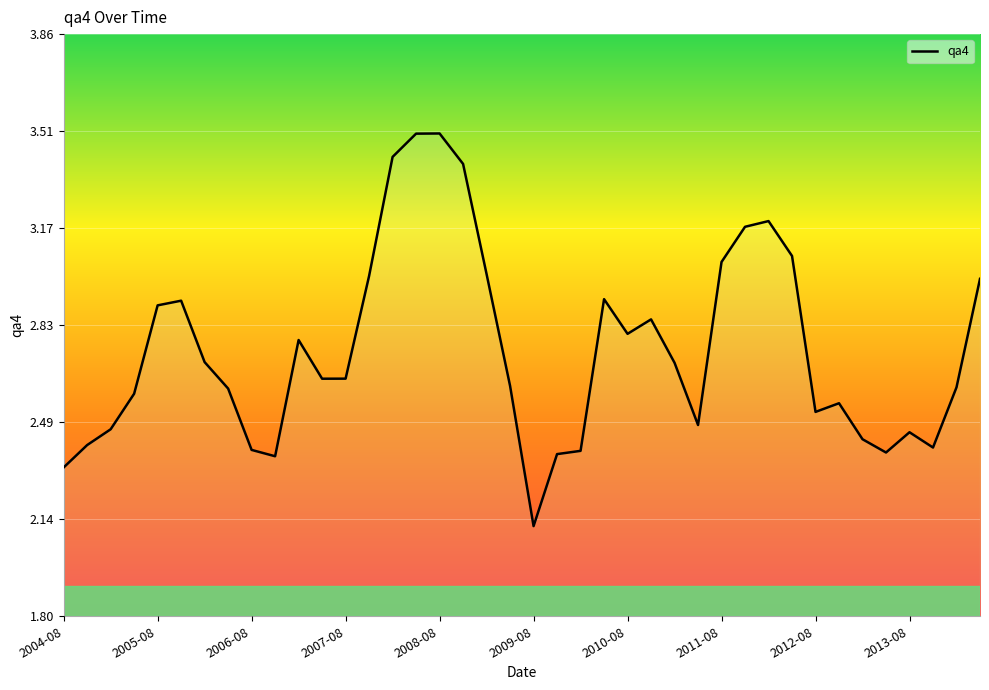

How many points are lower than both their immediate neighbors (excluding endpoints)?

8